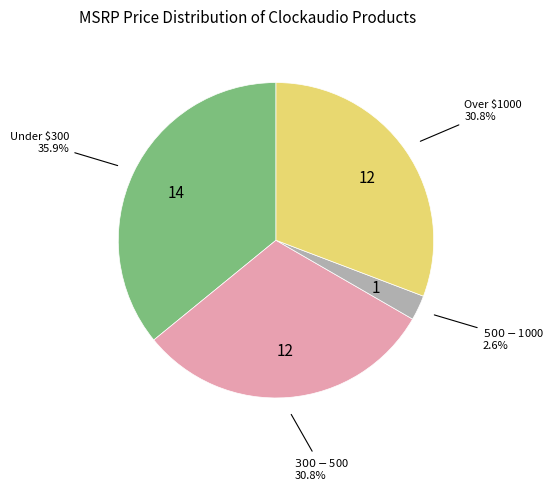

Does any single category account for the majority?

No